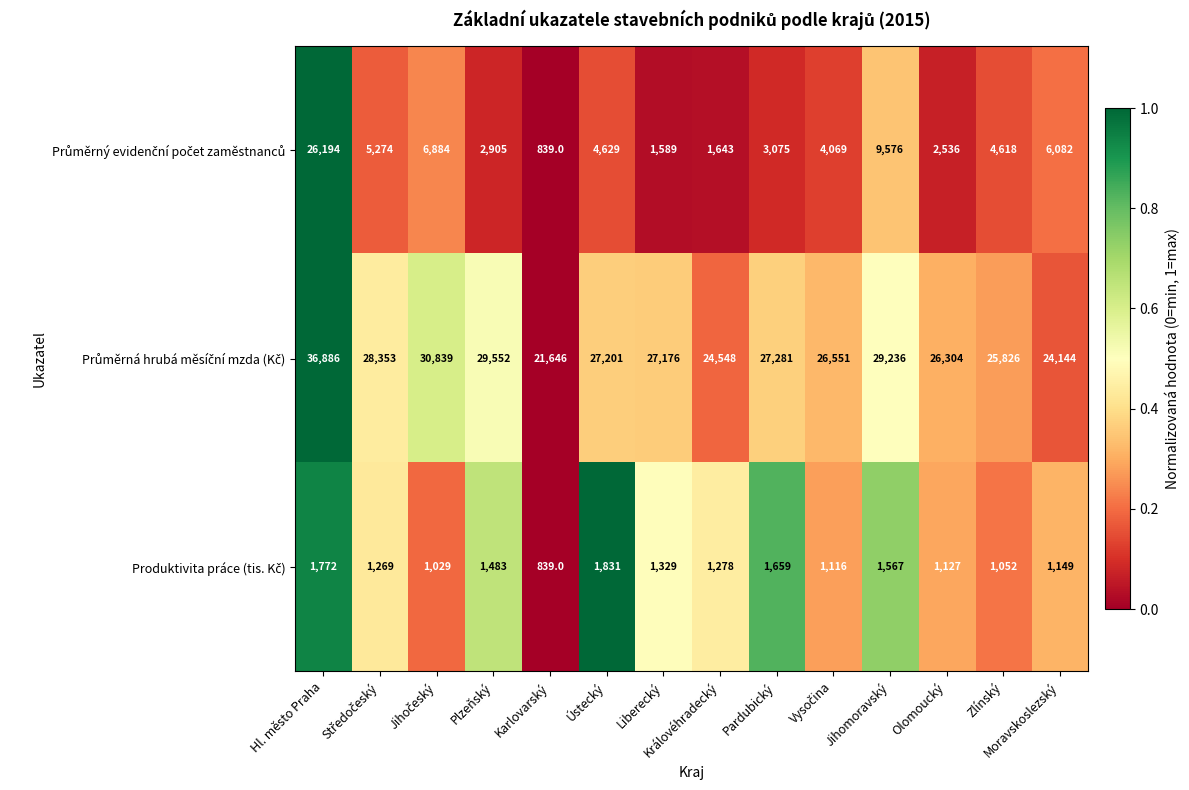

What is the spread (max minus min) of values at Královéhradecký?

23270